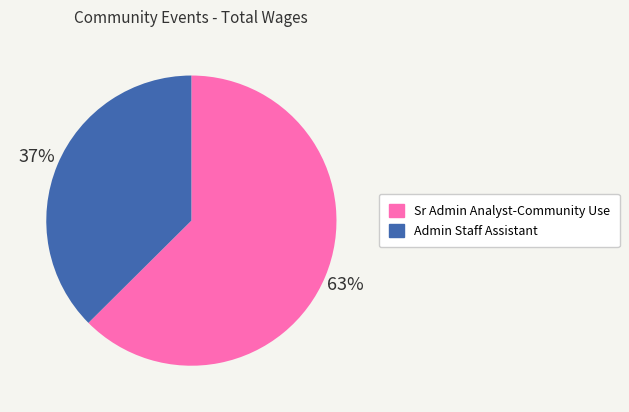

To the nearest percent, what is the average slice percentage?

50%